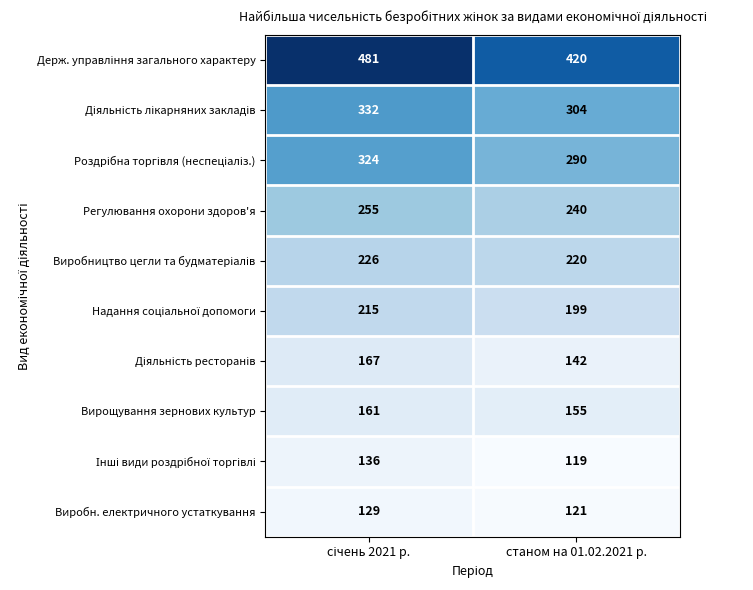

What is the sum of all Виробн. електричного устаткування values?

250